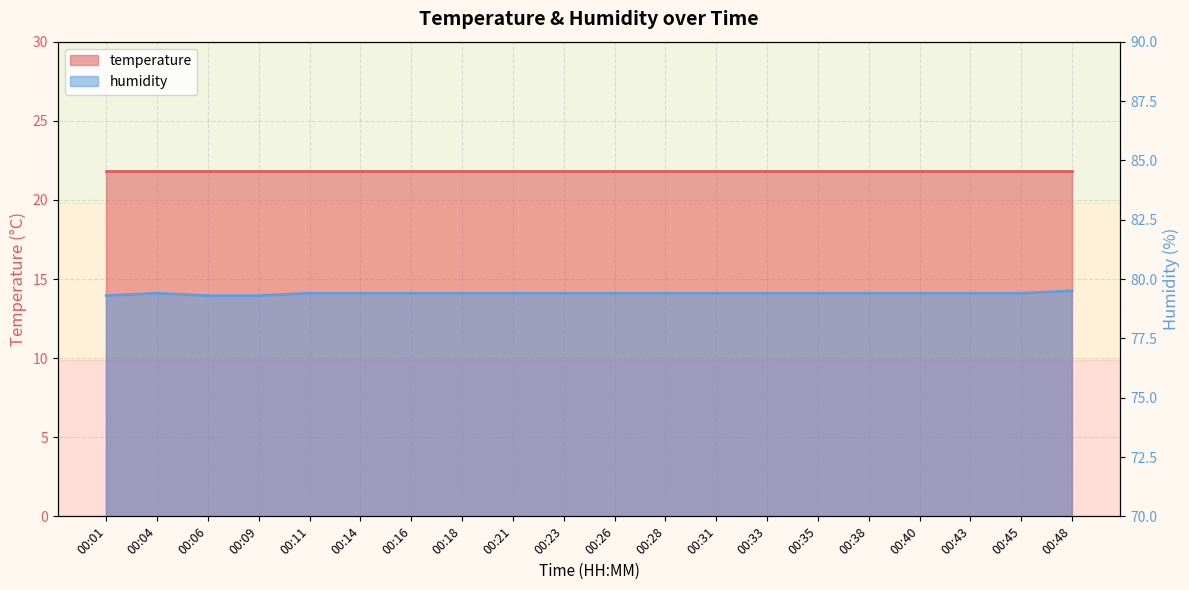

Which category has the highest value across all series?

00:48